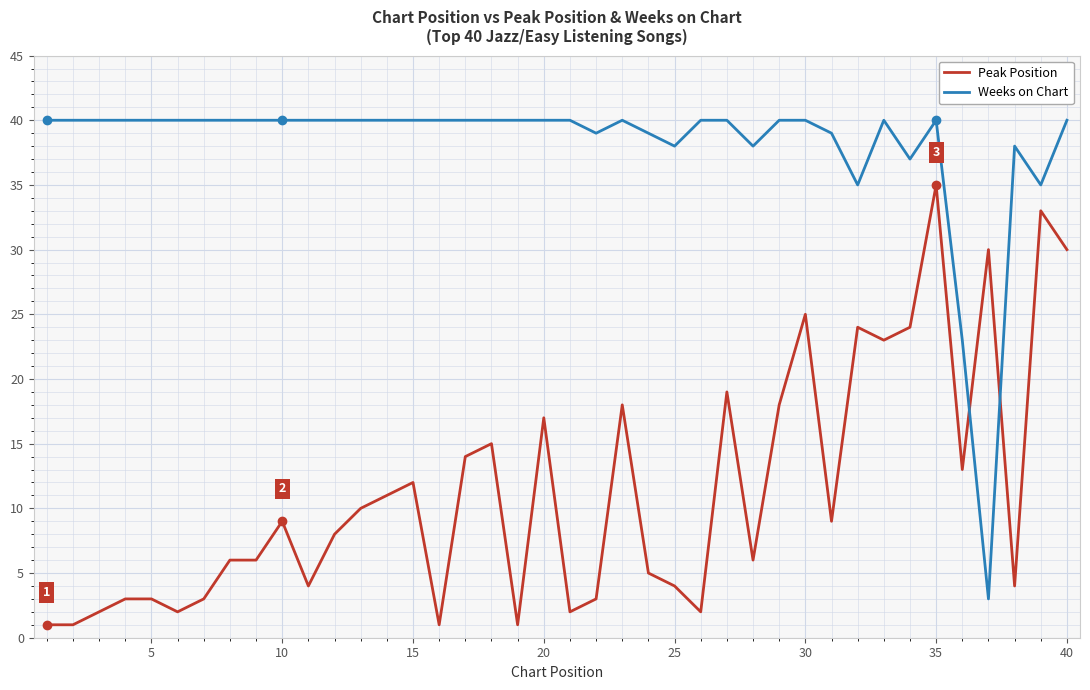

Which series ends up on top after the final intersection of Peak Position and Weeks on Chart?

Weeks on Chart